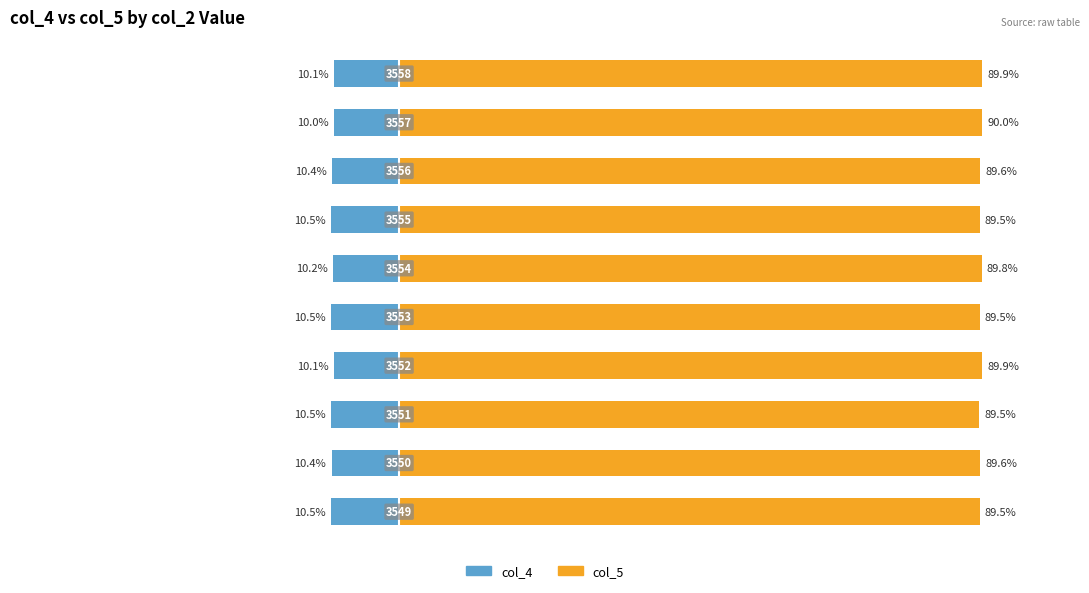

How many bars are there in each group?

2